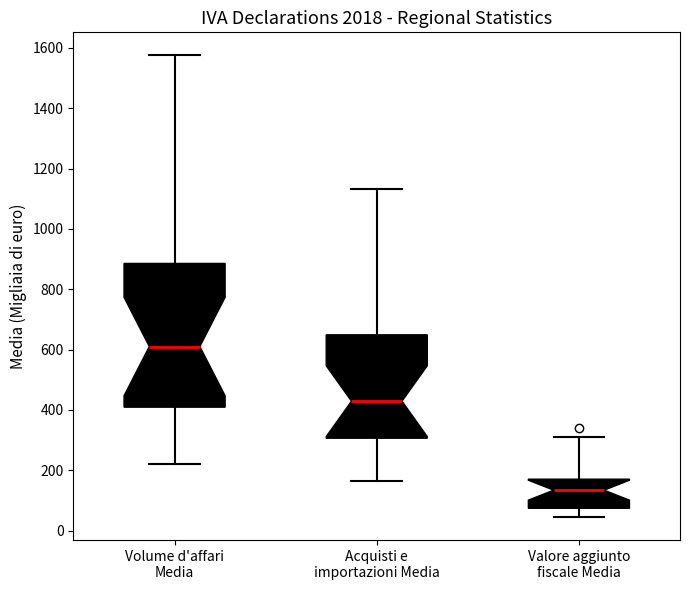

Reading left to right, transcribe this box plot: for each box, give where its median line is, the range the box spans, and where its two whiskers end, as read against the y-axis. The values are not printed on the chart, so give them approximately, as read against the axis.

Volume d'affari Media: median 620, box 400 to 880, whiskers 220 to 1580
Acquisti e importazioni Media: median 420, box 300 to 640, whiskers 160 to 1140
Valore aggiunto fiscale Media: median 140, box 80 to 180, whiskers 40 to 320